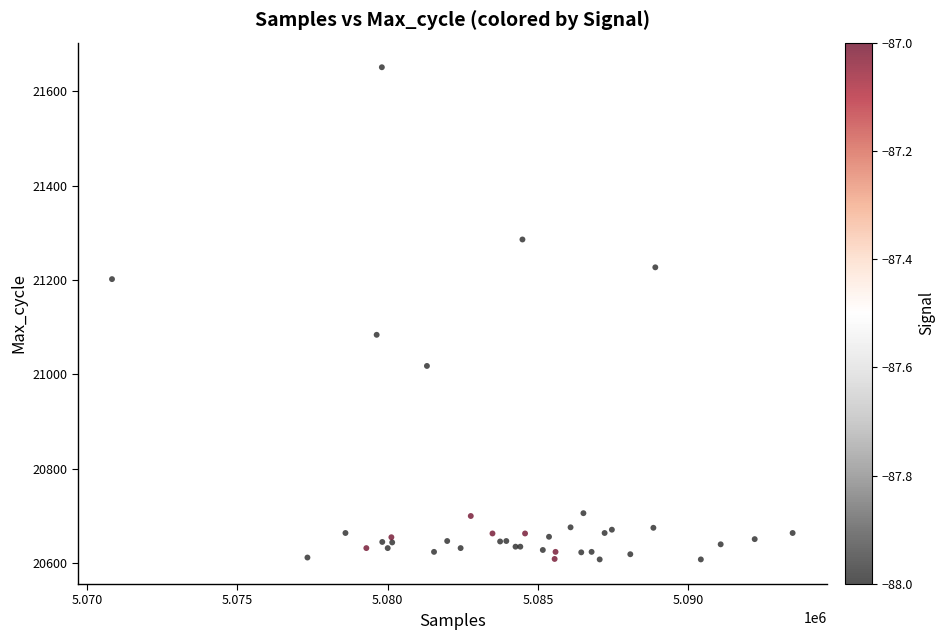

What Y value in the scatter plot is closest to 21129?

21084